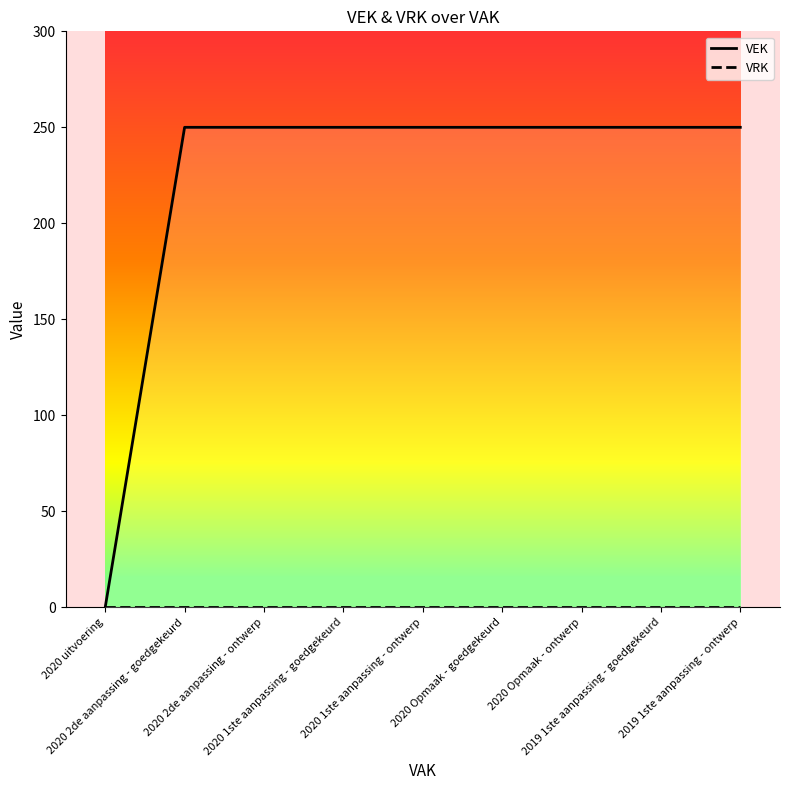

At 2020 Opmaak - ontwerp, list the series in order from smallest to largest.

VRK, VEK